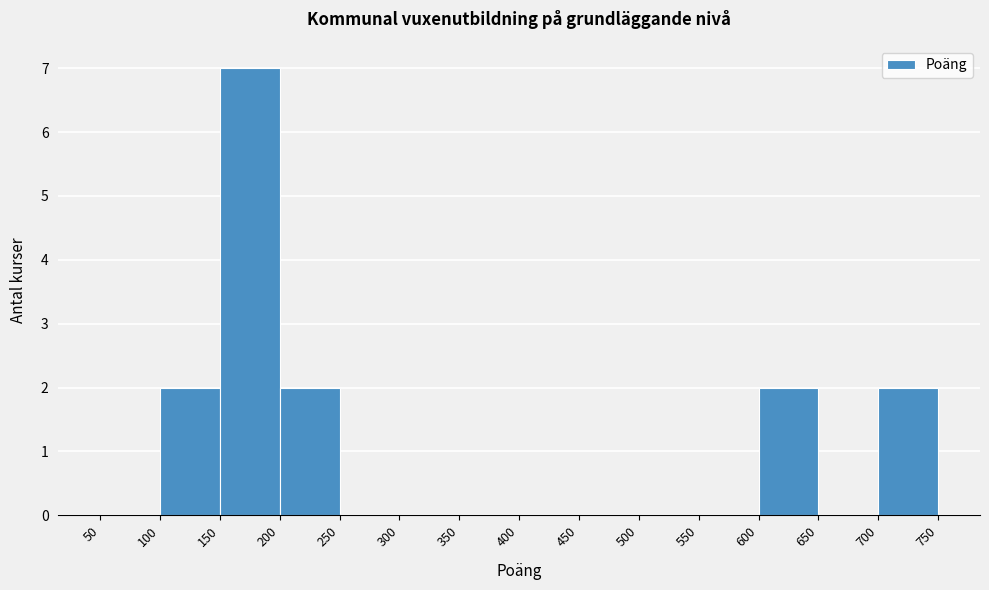

Reading left to right, transcribe this chart: for each bar, give the range it covers on the x-axis and its height. The values are not printed on the chart, so give them approximately, as read against the axis.

50 to 100: 0
100 to 150: 2
150 to 200: 7
200 to 250: 2
250 to 300: 0
300 to 350: 0
350 to 400: 0
400 to 450: 0
450 to 500: 0
500 to 550: 0
550 to 600: 0
600 to 650: 2
650 to 700: 0
700 to 750: 2